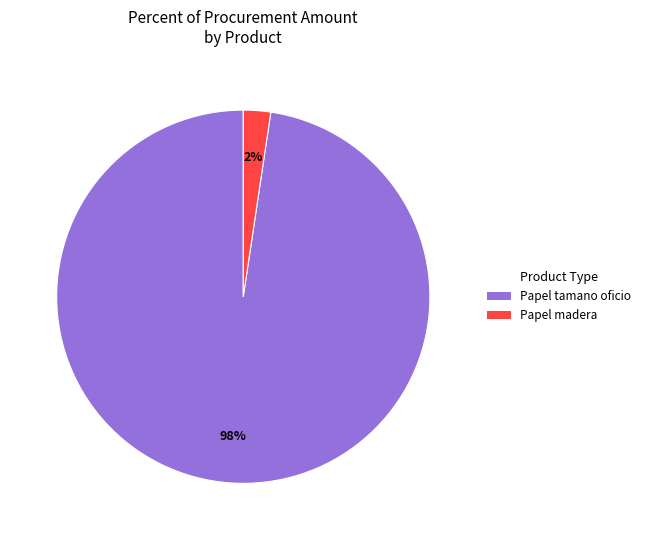

What is the smallest slice in the pie chart?

Papel madera